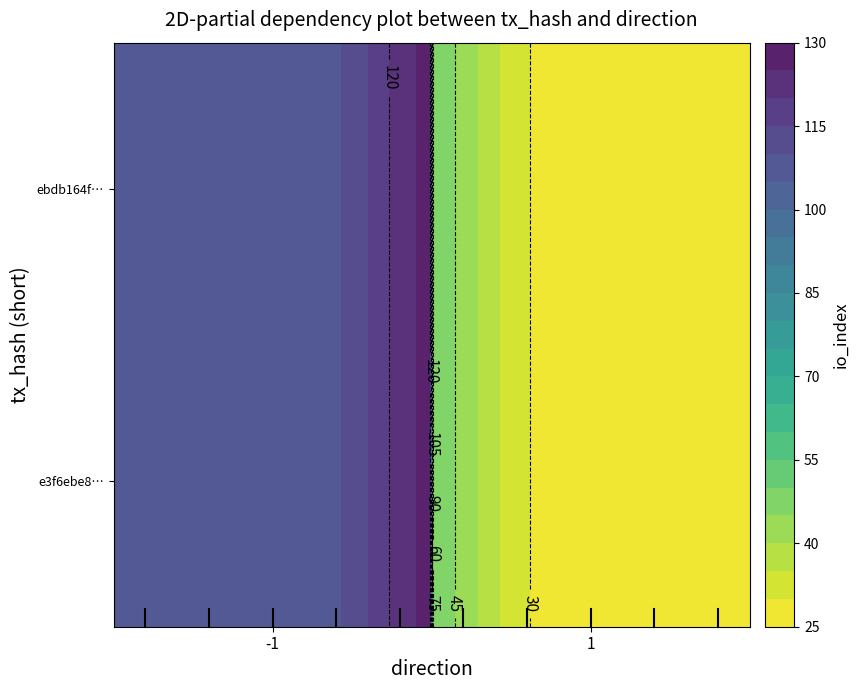

Rank the series by their maximum value, from lowest to highest.

ebdb164f686c94439af759eaa94821862fbf5e3, e3f6ebe8e37eca9b90e5d169b3903601e362904